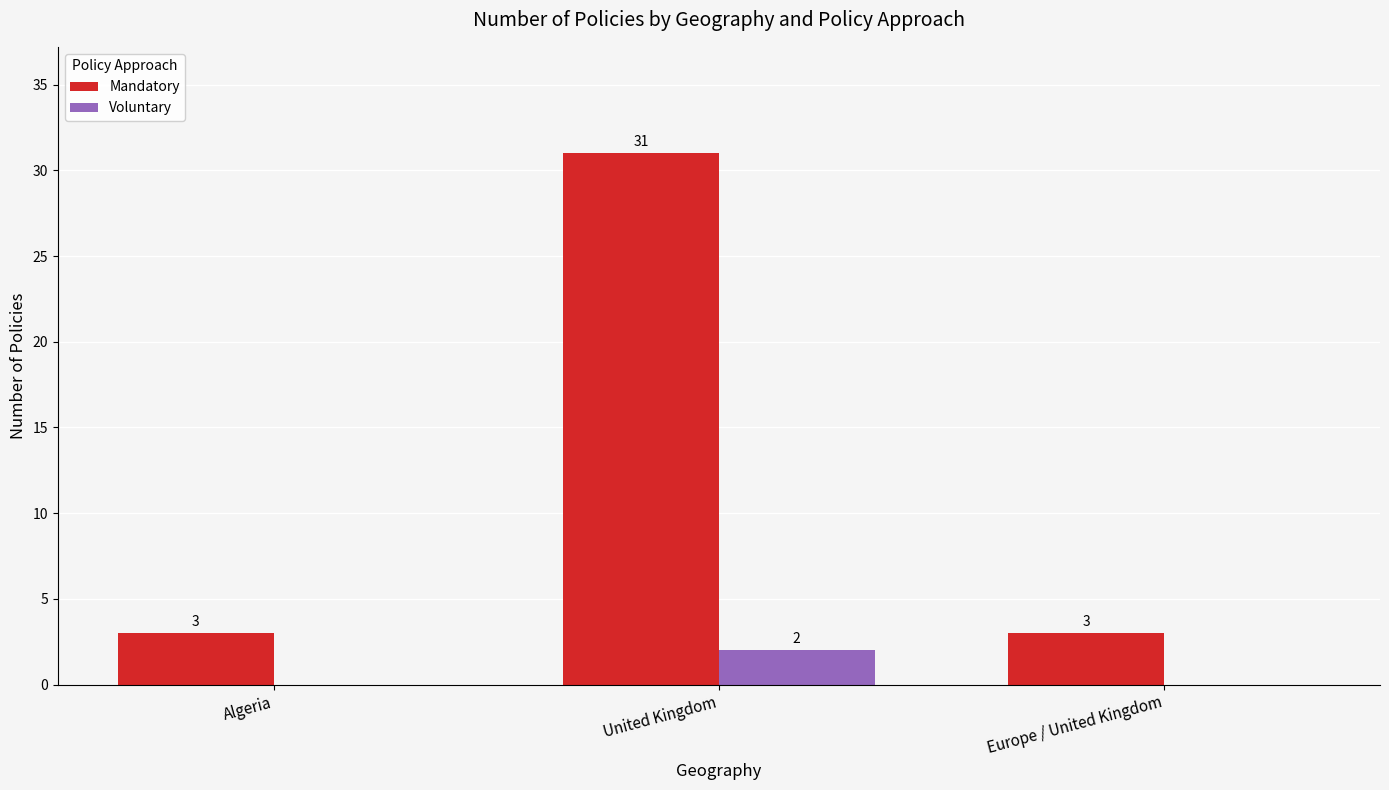

The value of Voluntary at Europe / United Kingdom is 0. True or false?

True